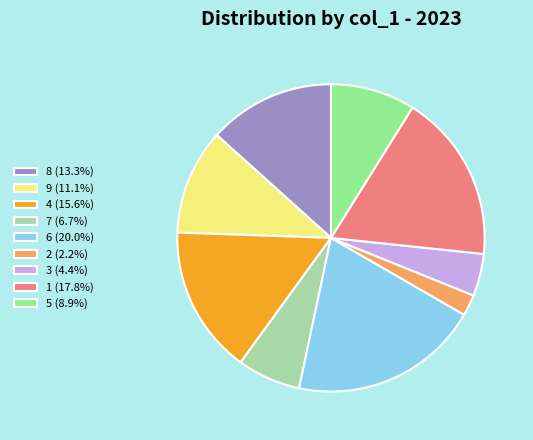

Does any single category account for the majority?

No